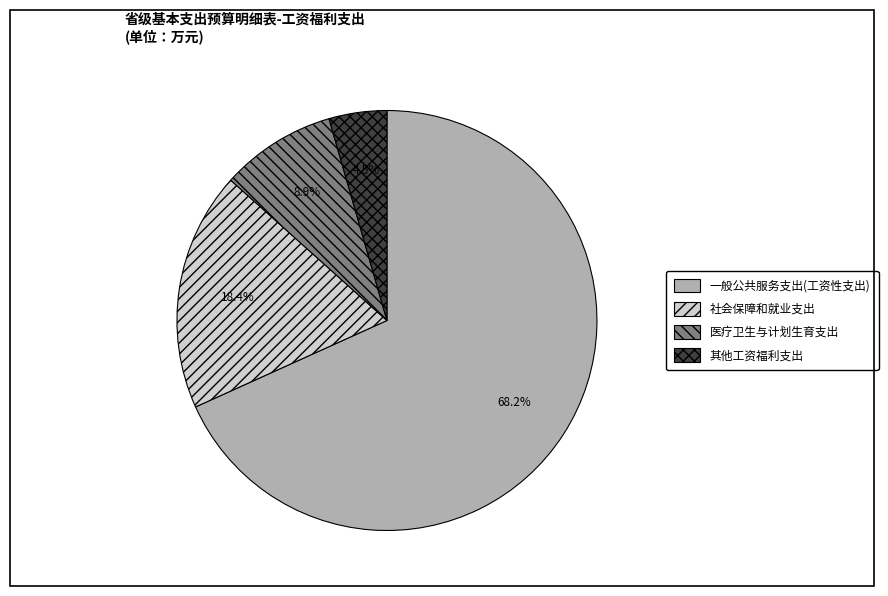

True or false: 医疗卫生与计划生育支出 accounts for 9% of the total.

True